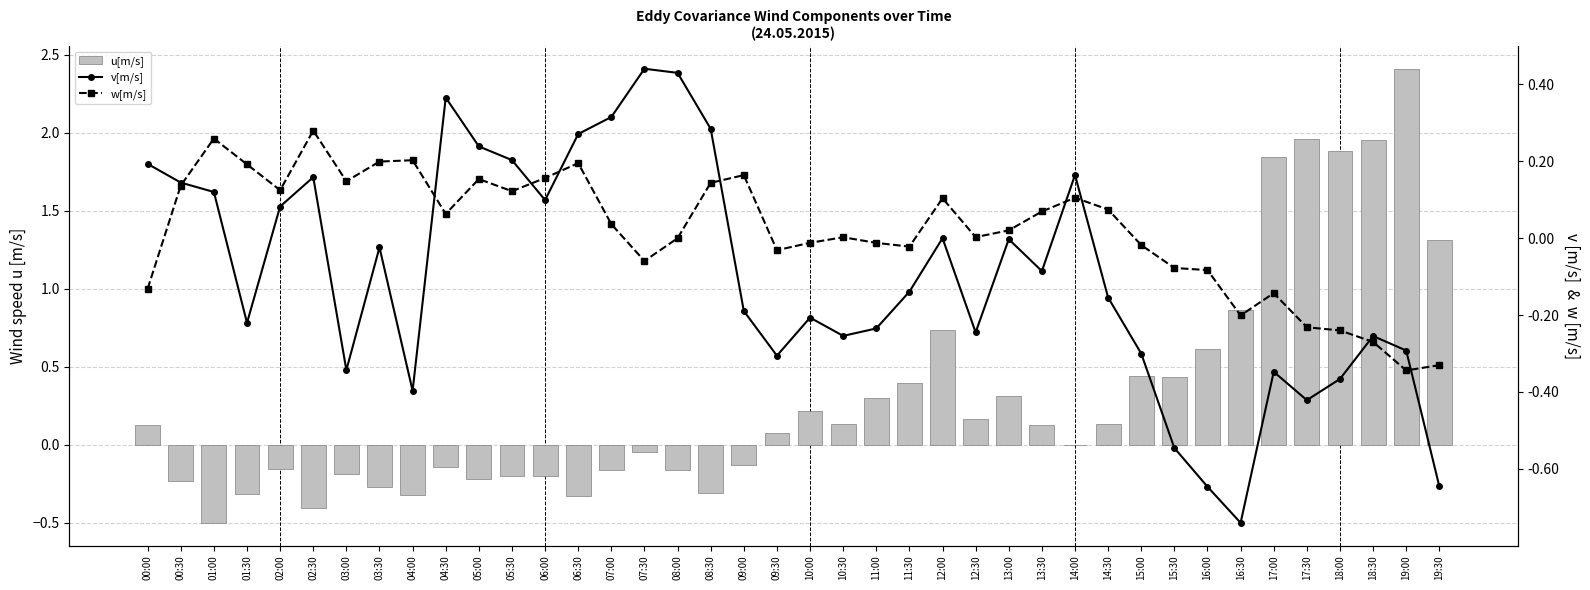

Are the bars grouped side by side (vs. stacked)?

Yes